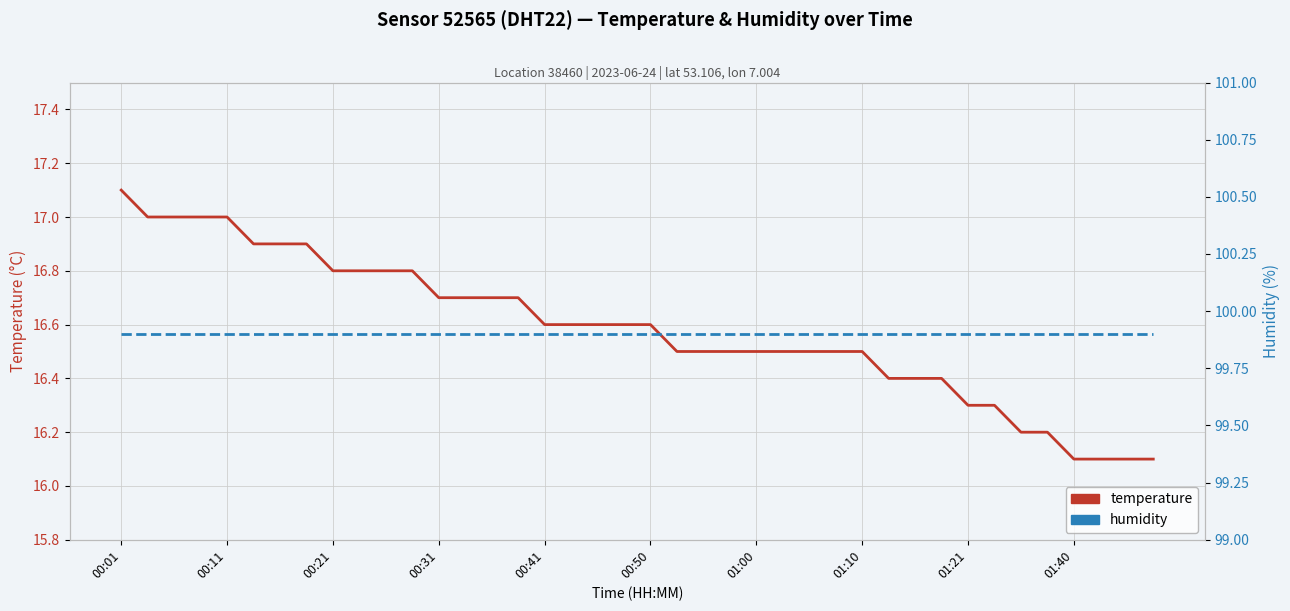

What are all the series names shown in the legend?

temperature, humidity